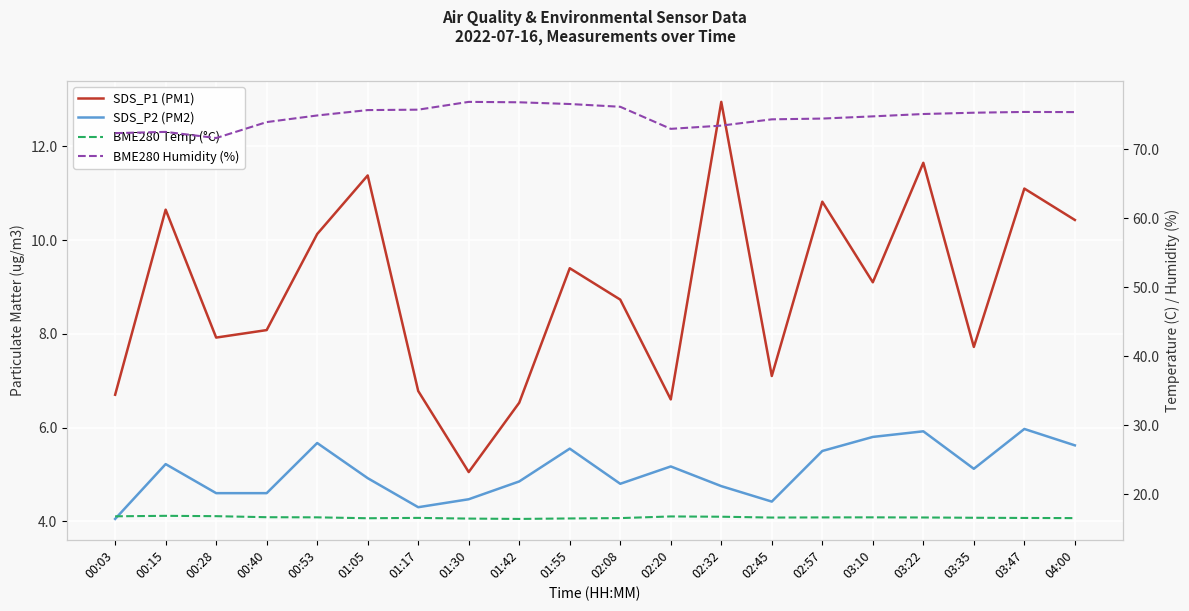

What is the difference between the maximum and minimum values in the BME280 Temp (°C) series?

0.4